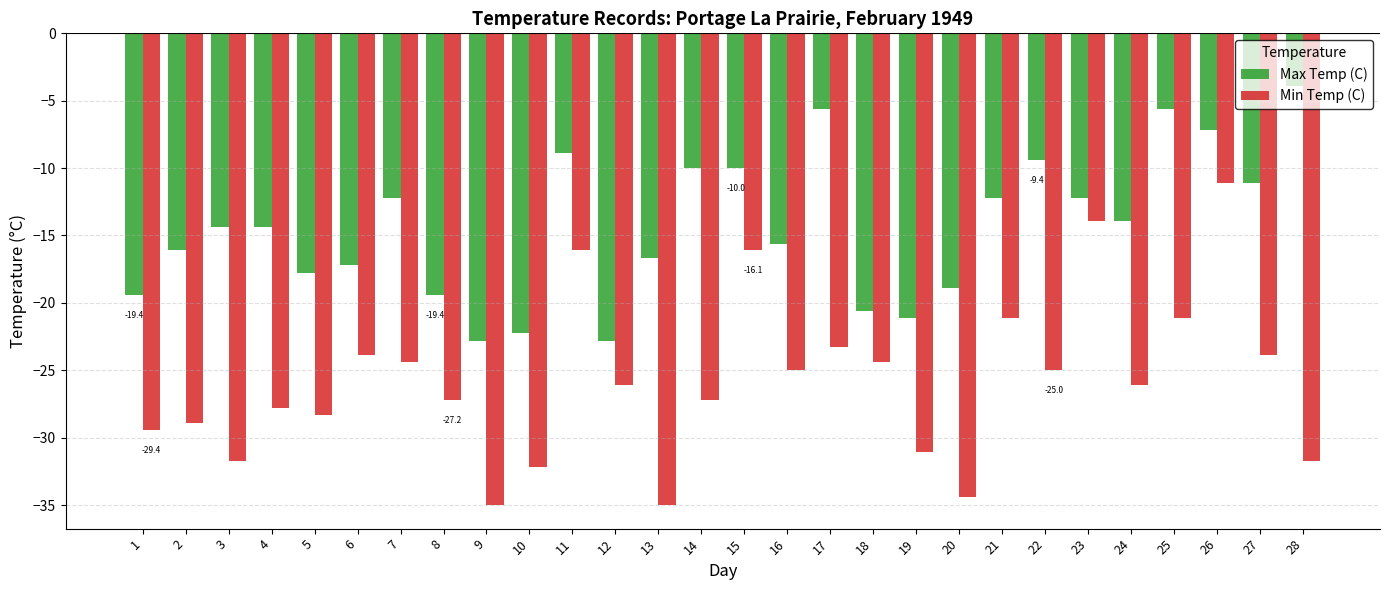

Reading left to right, list all the values displayed in this chart.

Max Temp (C): 1=-19.4	2=-16.1	3=-14.4	4=-14.4	5=-17.8	6=-17.2	7=-12.2	8=-19.4	9=-22.8	10=-22.2	11=-8.9	12=-22.8	13=-16.7	14=-10.0	15=-10.0	16=-15.6	17=-5.6	18=-20.6	19=-21.1	20=-18.9	21=-12.2	22=-9.4	23=-12.2	24=-13.9	25=-5.6	26=-7.2	27=-11.1	28=-3.9
Min Temp (C): 1=-29.4	2=-28.9	3=-31.7	4=-27.8	5=-28.3	6=-23.9	7=-24.4	8=-27.2	9=-35.0	10=-32.2	11=-16.1	12=-26.1	13=-35.0	14=-27.2	15=-16.1	16=-25.0	17=-23.3	18=-24.4	19=-31.1	20=-34.4	21=-21.1	22=-25.0	23=-13.9	24=-26.1	25=-21.1	26=-11.1	27=-23.9	28=-31.7